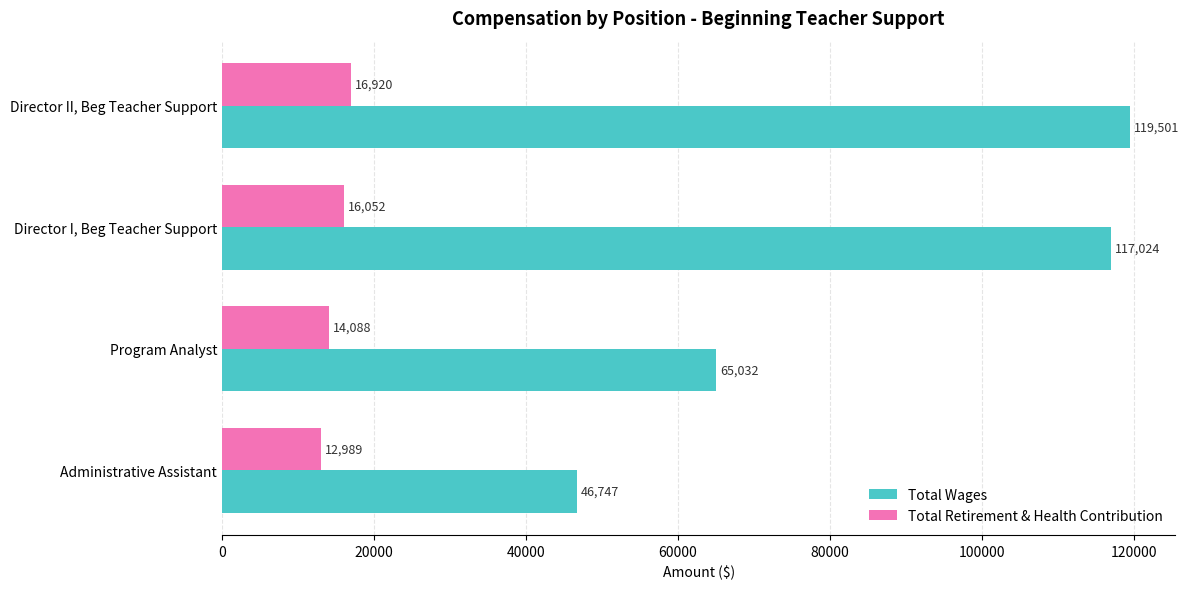

List the series in order of their overall mean, highest first.

Total Wages, Total Retirement & Health Contribution